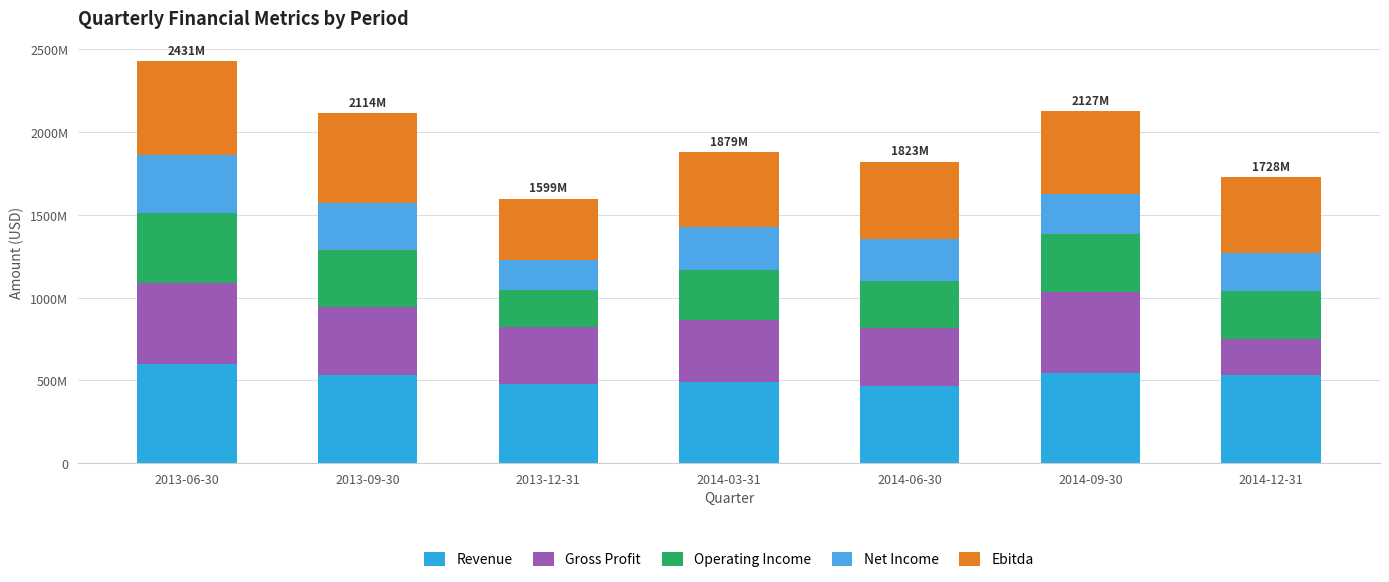

Are the bars horizontal?

No